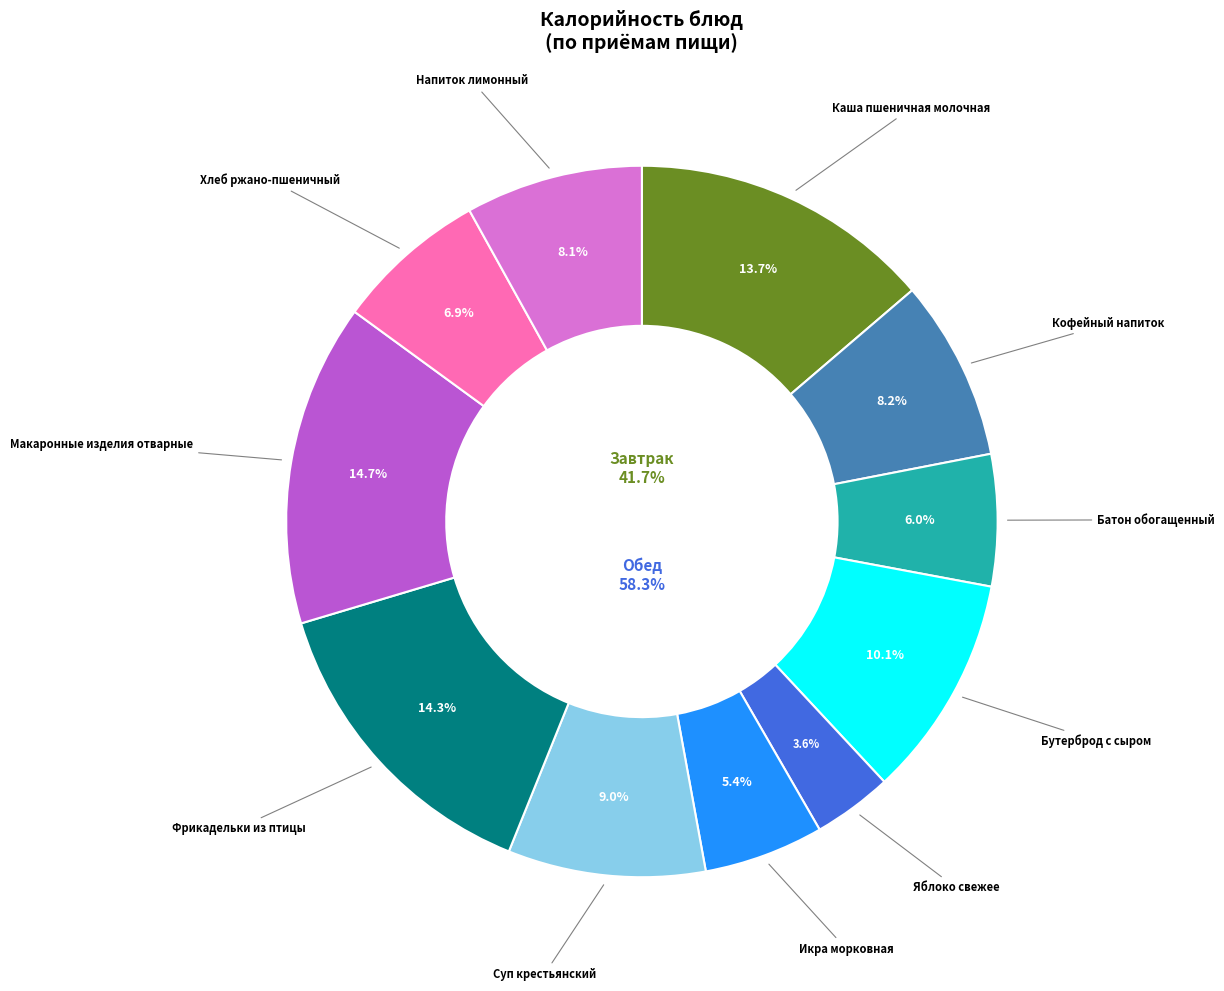

What is the change in value from Фрикадельки из птицы to Хлеб ржано-пшеничный?

-96